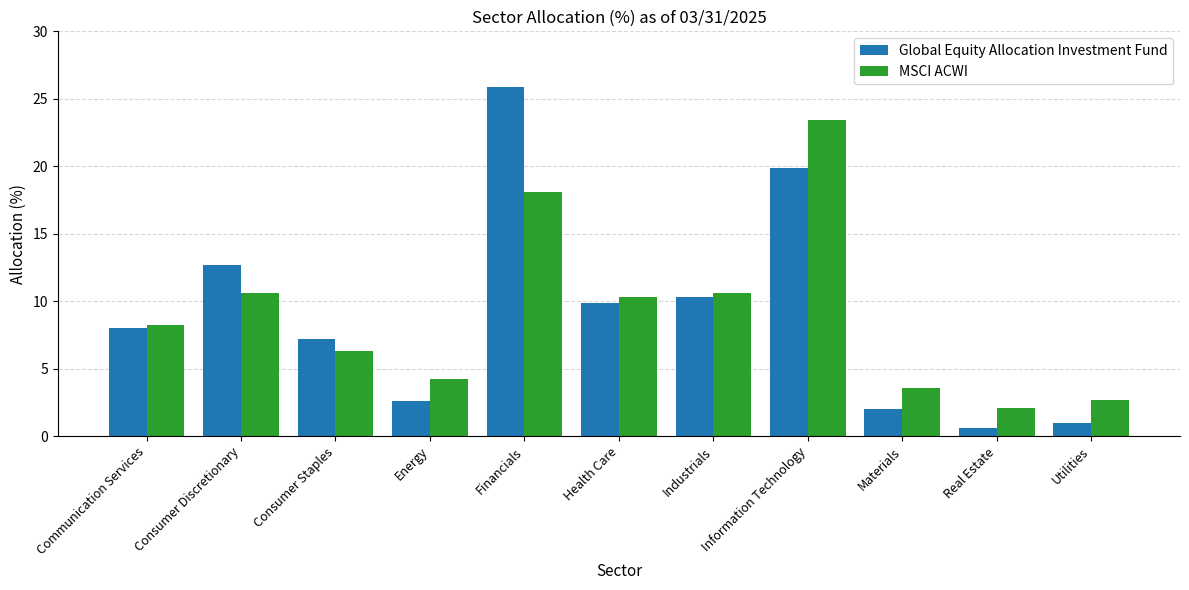

At which label does MSCI ACWI first exceed 8?

Communication Services